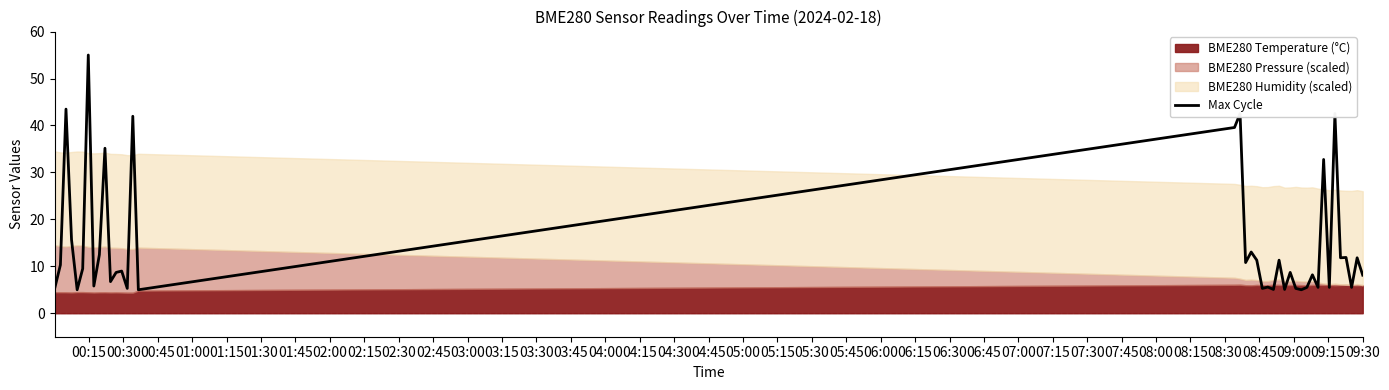

What is the difference between the maximum and minimum values?

50.0